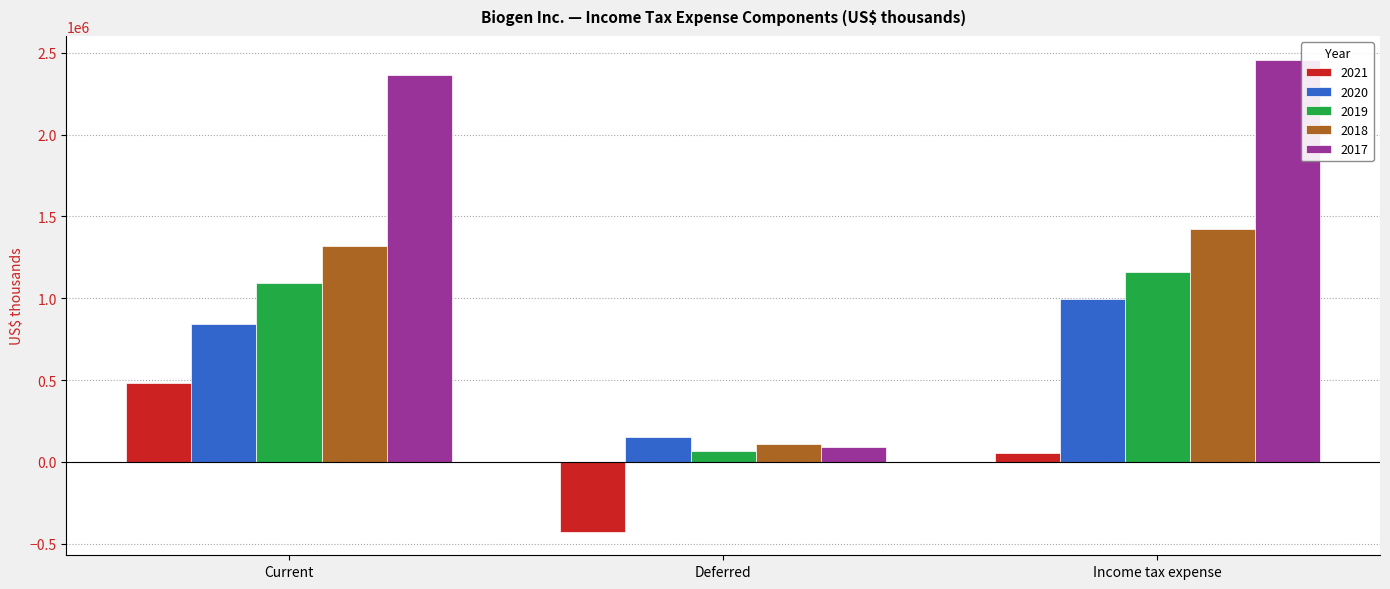

The 2020 series shows 1766815 at Income tax expense. True or false?

False